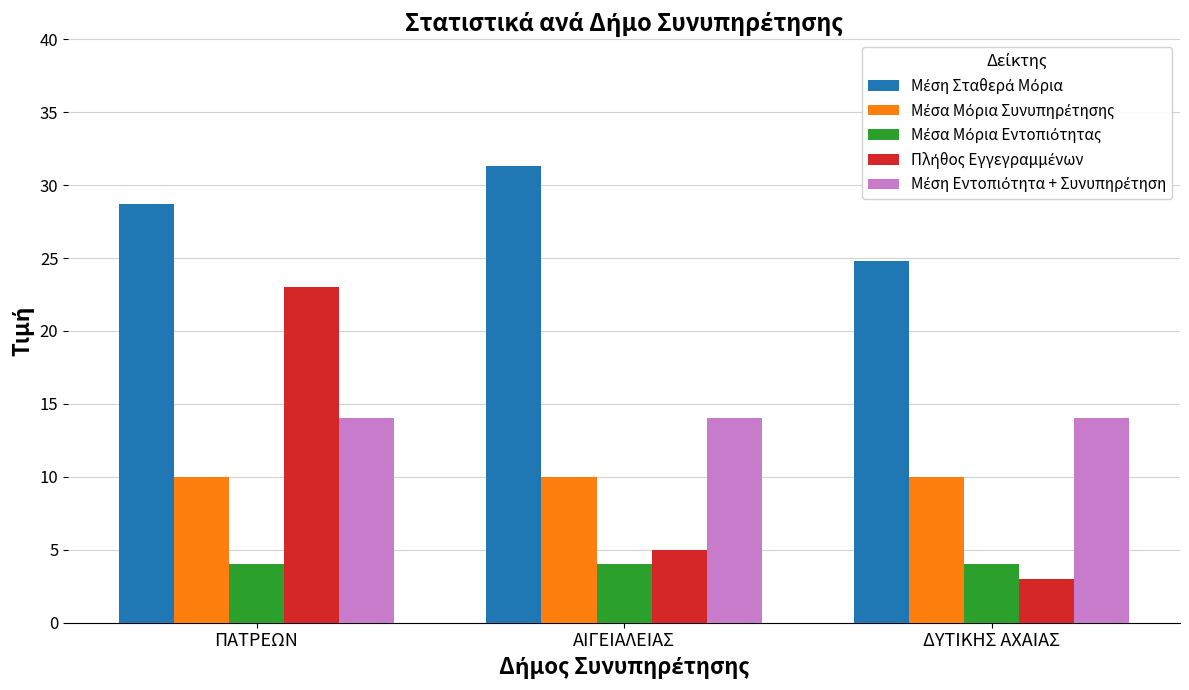

At how many categories does at least one series exceed 17?

3